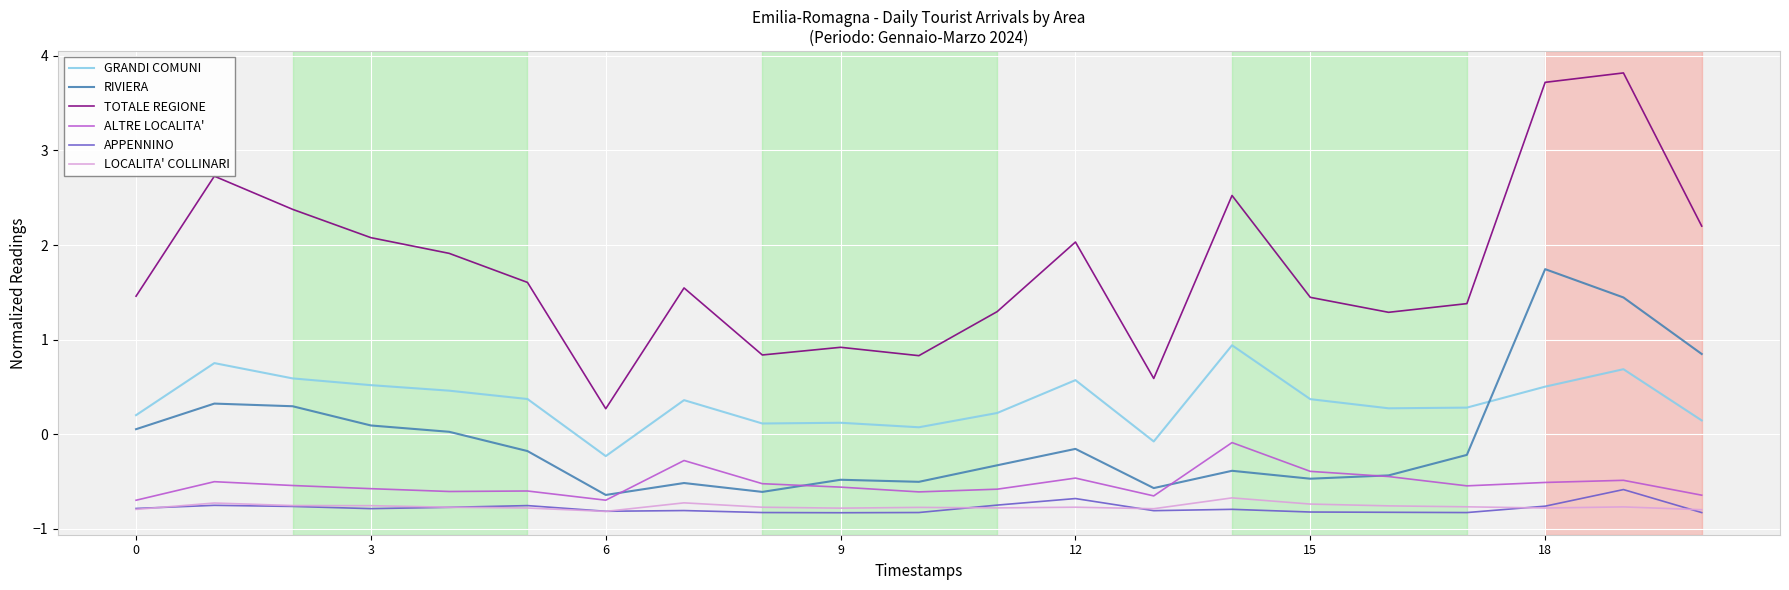

True or false: LOCALITA' COLLINARI and GRANDI COMUNI cross at least once.

False